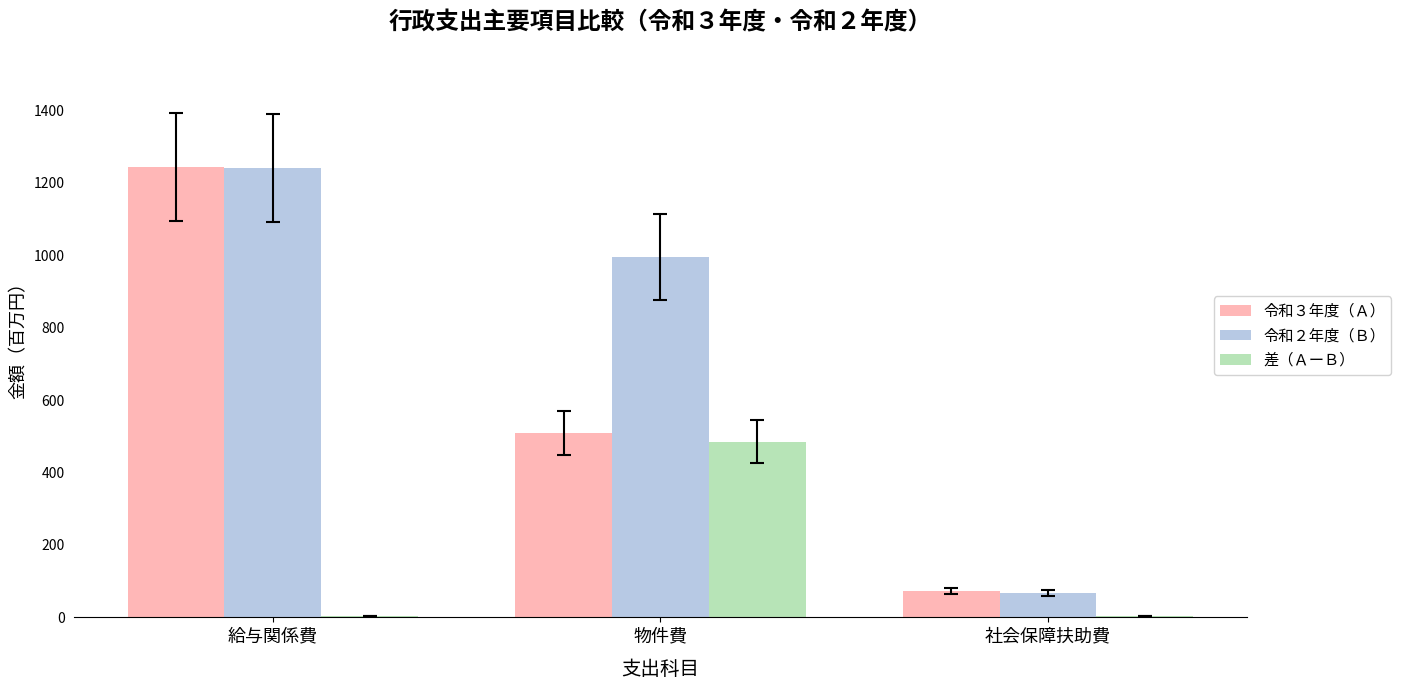

Which series has the largest total across all categories?

令和２年度（Ｂ）